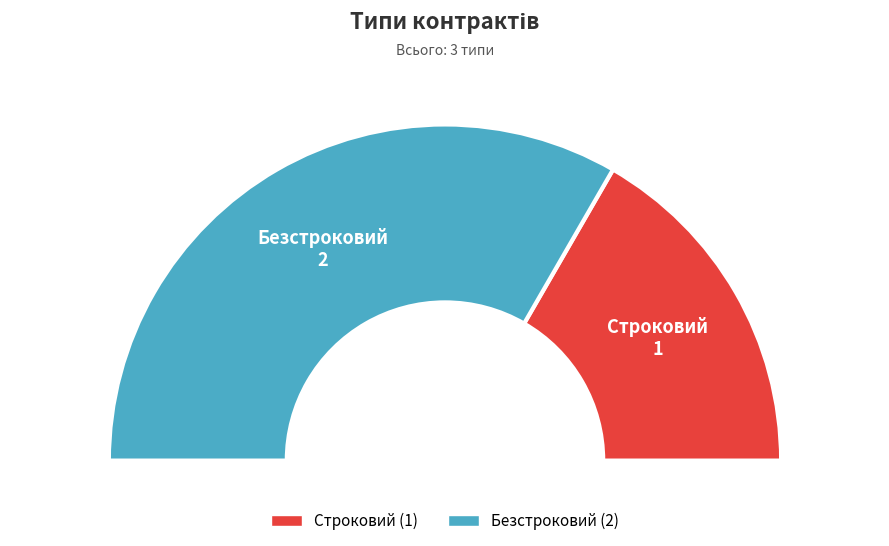

Do Строковий and Безстроковий together represent more than half of the pie?

Yes